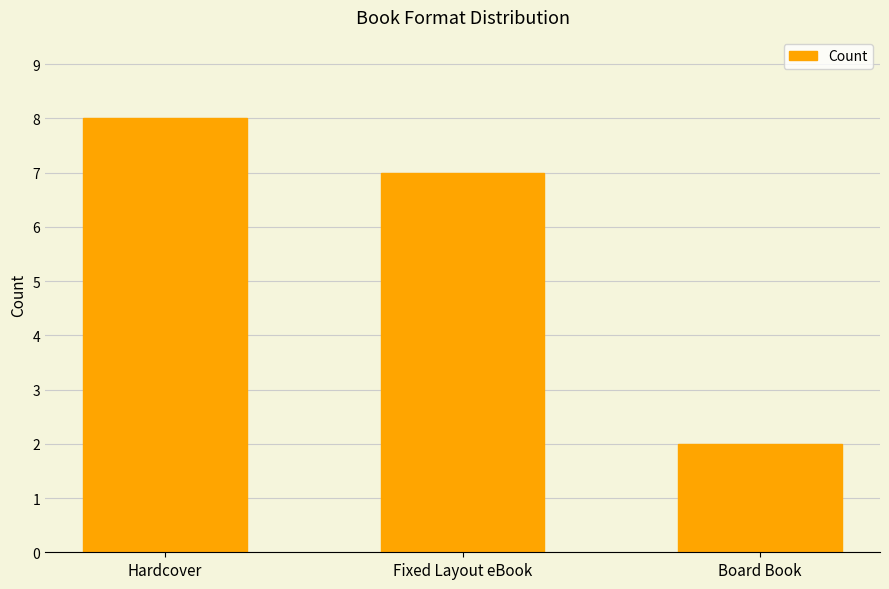

The chart shows a value of 8 at Hardcover. True or false?

True